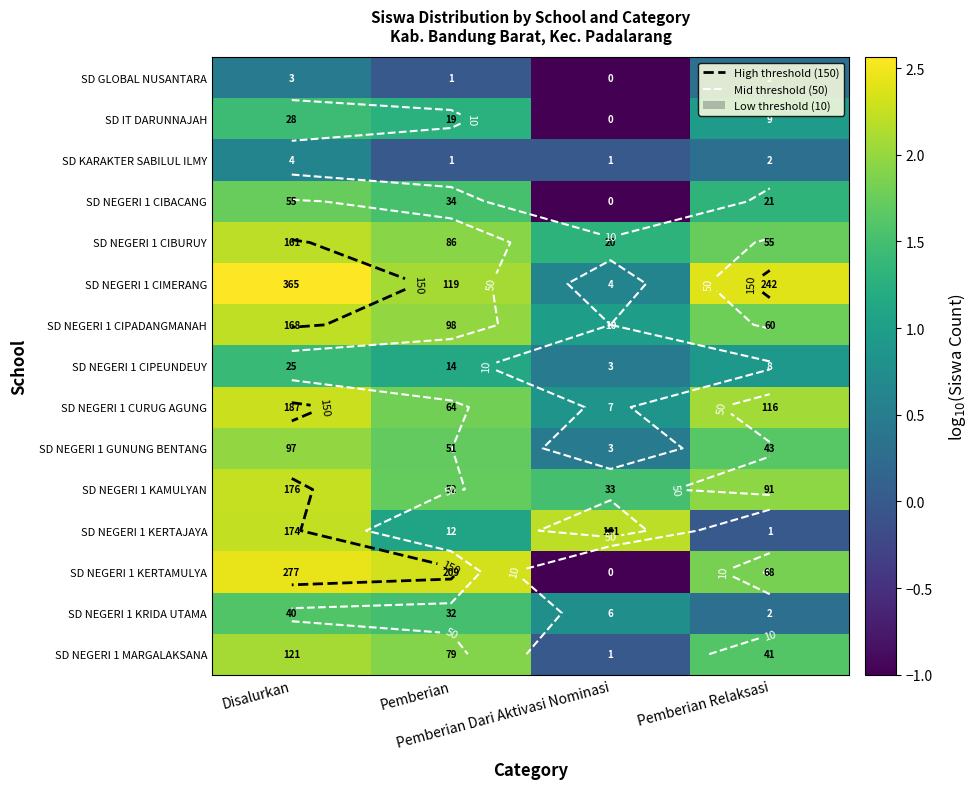

At which label is SD NEGERI 1 GUNUNG BENTANG closest to 1?

Pemberian Dari Aktivasi Nominasi